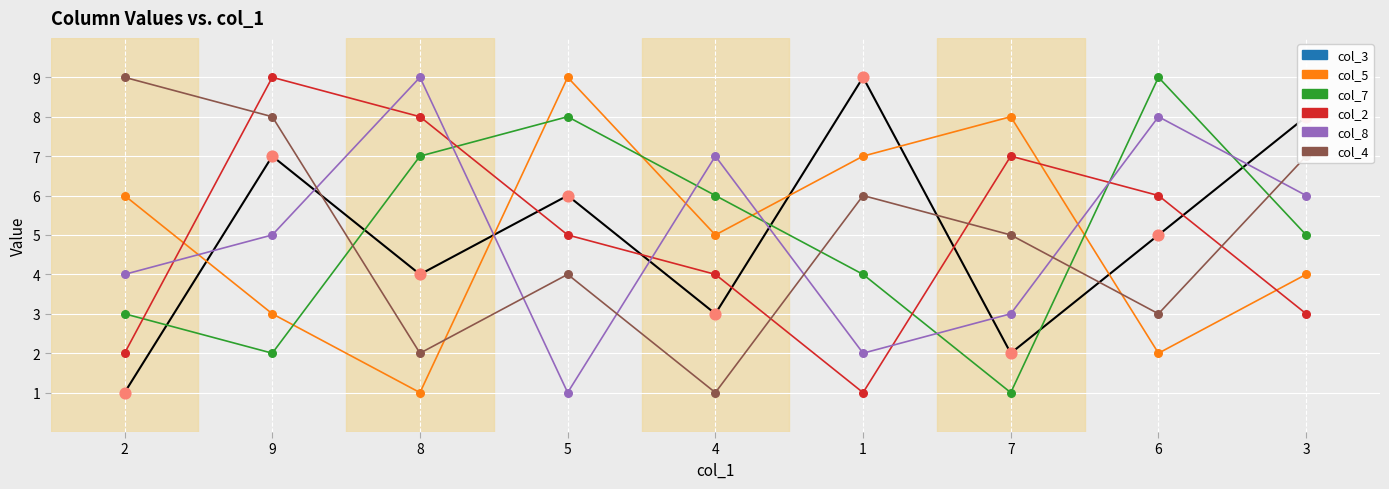

What is the total value across all series at 2?

25